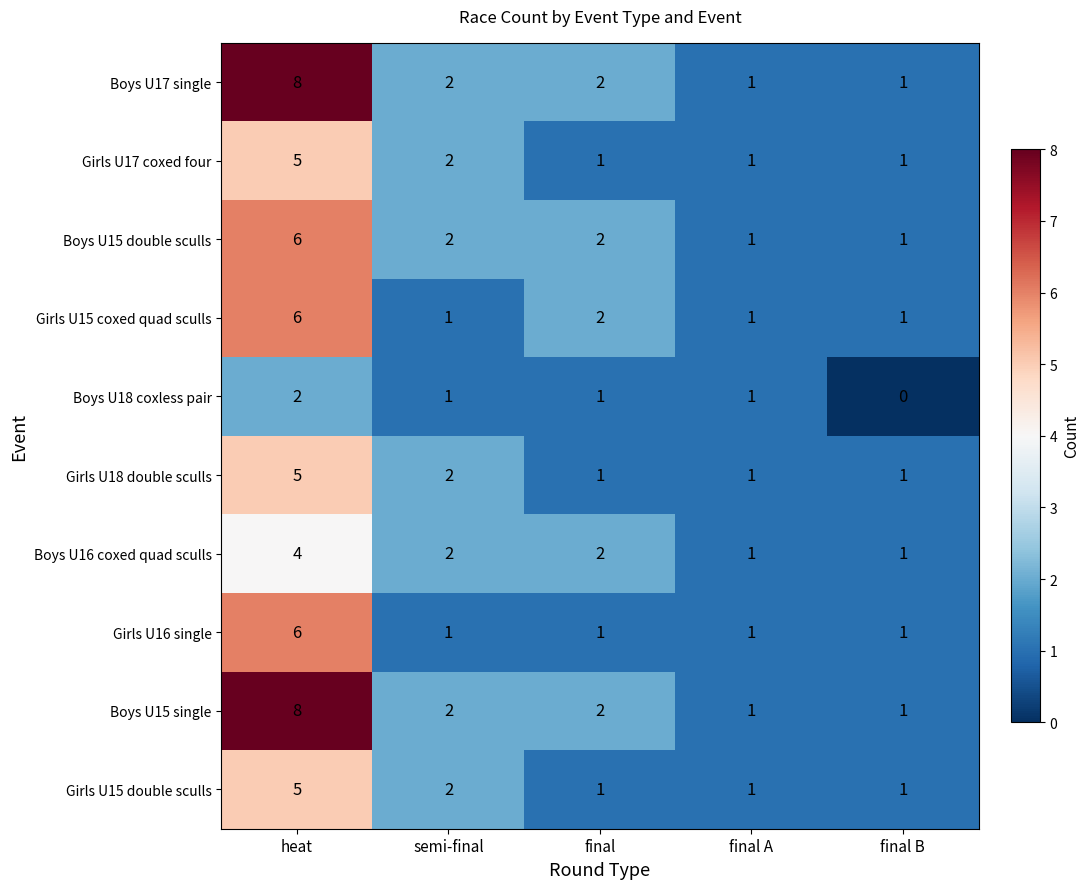

Where does the Boys U18 coxless pair series first go above 1?

heat